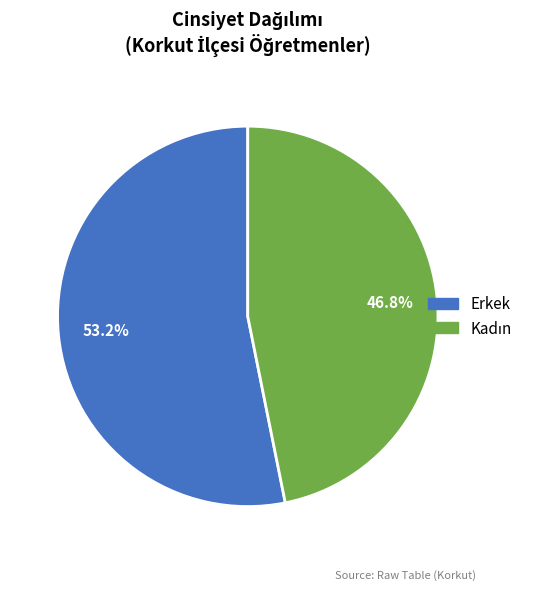

How many segments does this pie chart have?

2